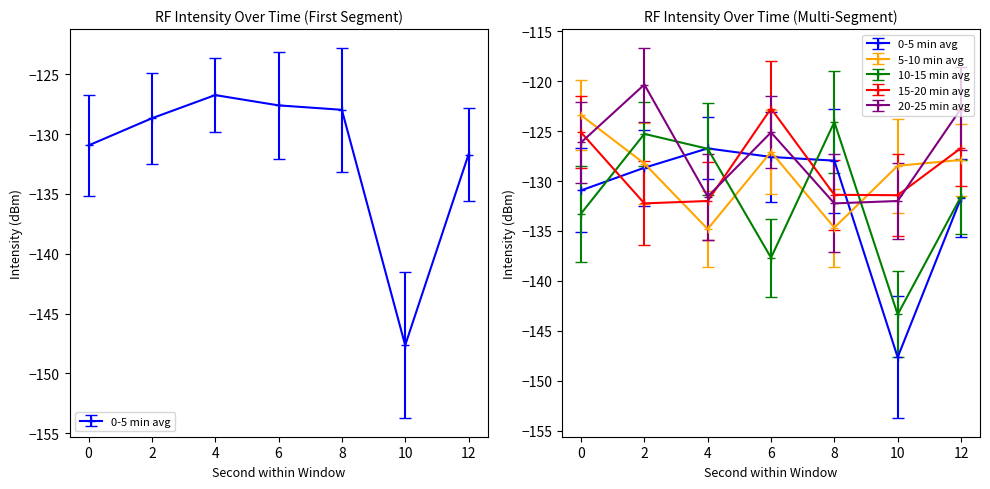

At which category does 0-5 min avg reach its first local valley?

10